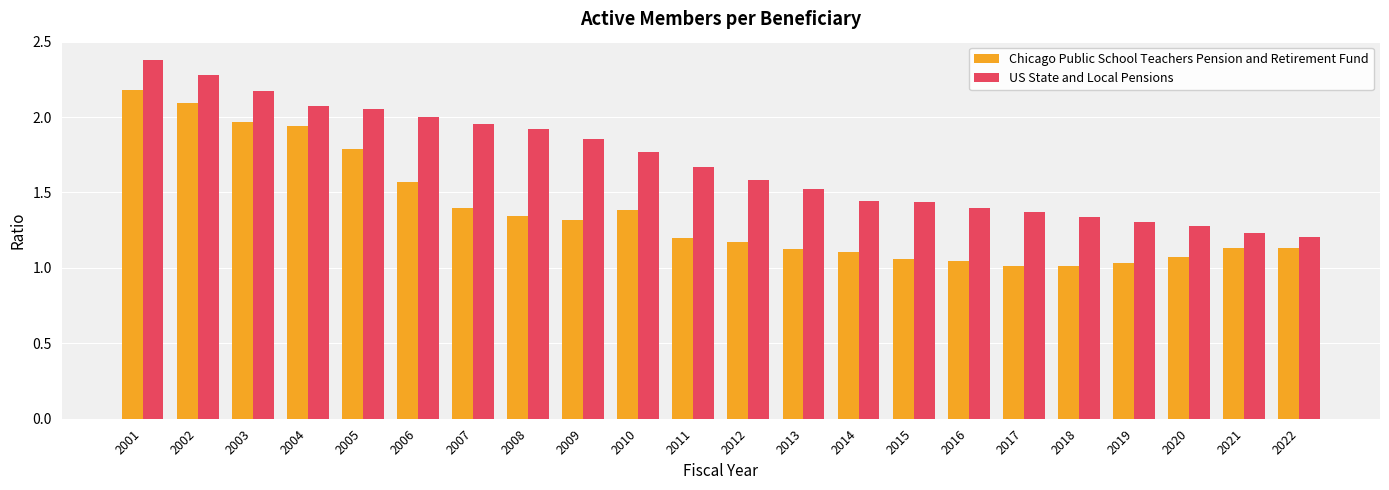

The Chicago Public School Teachers Pension and Retirement Fund series shows 1.6 at 2022. True or false?

False